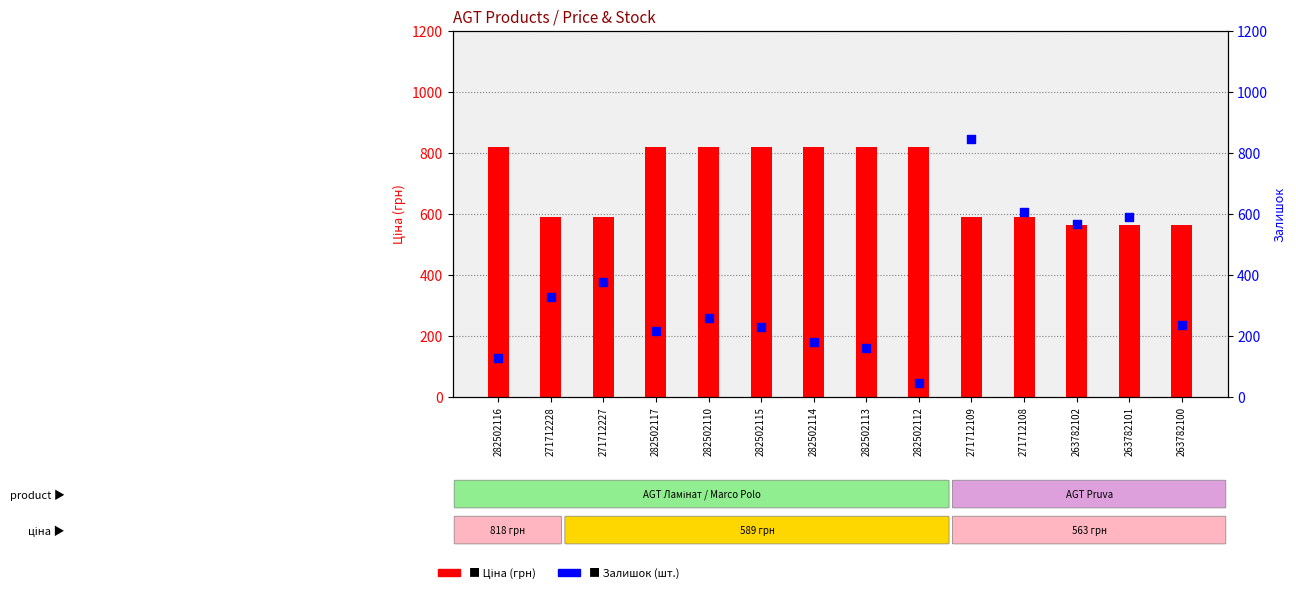

At which category is the sum across all series the highest?

271712109